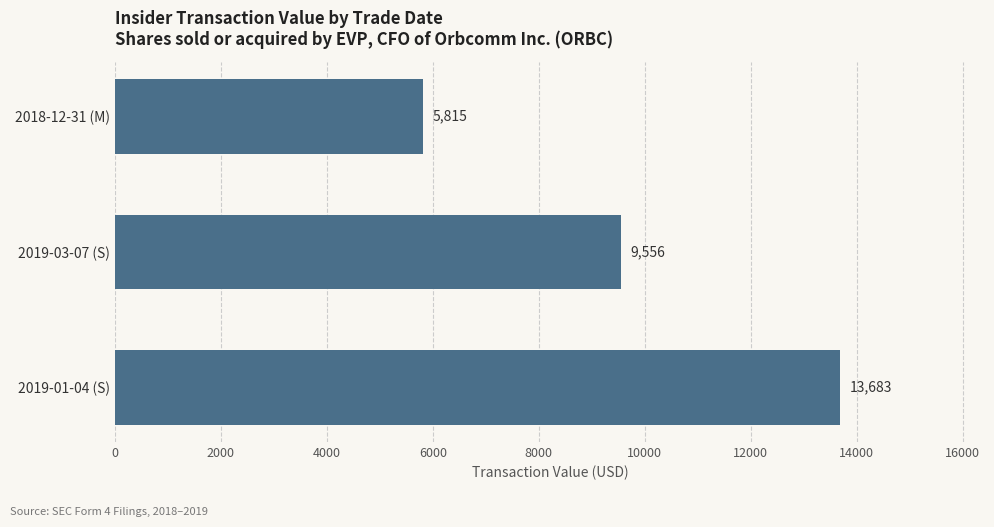

Reading bottom to top, extract all data points from this chart.

2019-01-04 (S)=13683	2019-03-07 (S)=9556	2018-12-31 (M)=5815